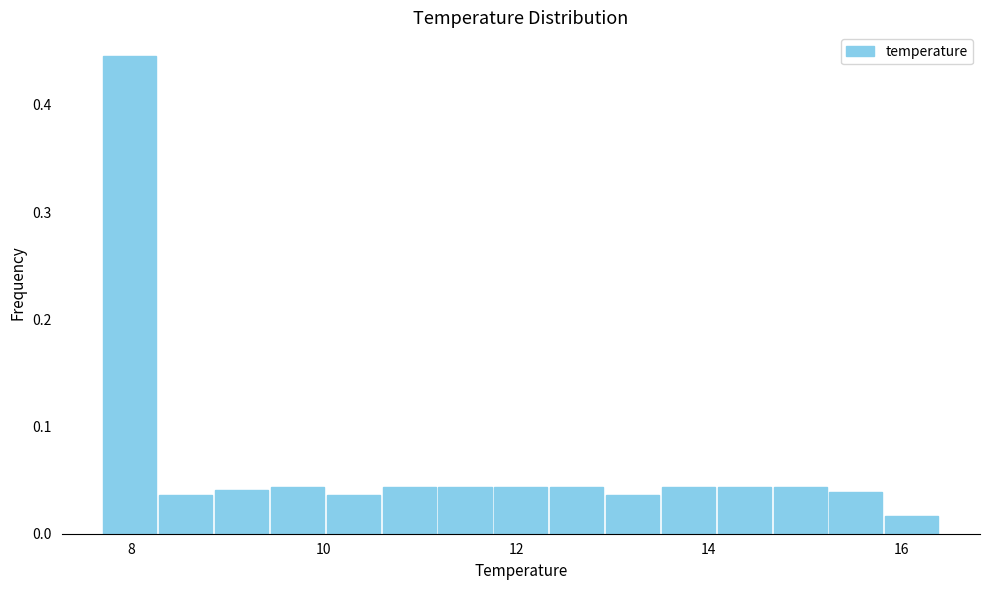

Around what value on the x-axis is the tallest bar? Give the approximate position of its centre, as read against the axis.

8.0